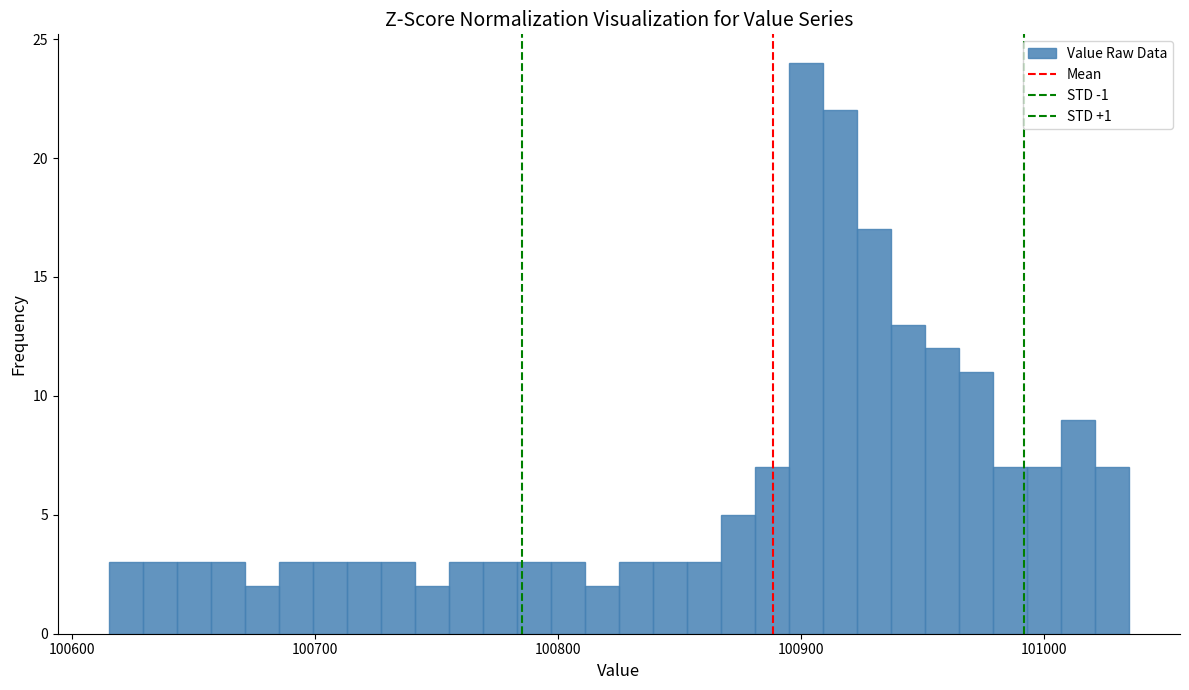

Around what value on the x-axis is the tallest bar? Give the approximate position of its centre, as read against the axis.

100900